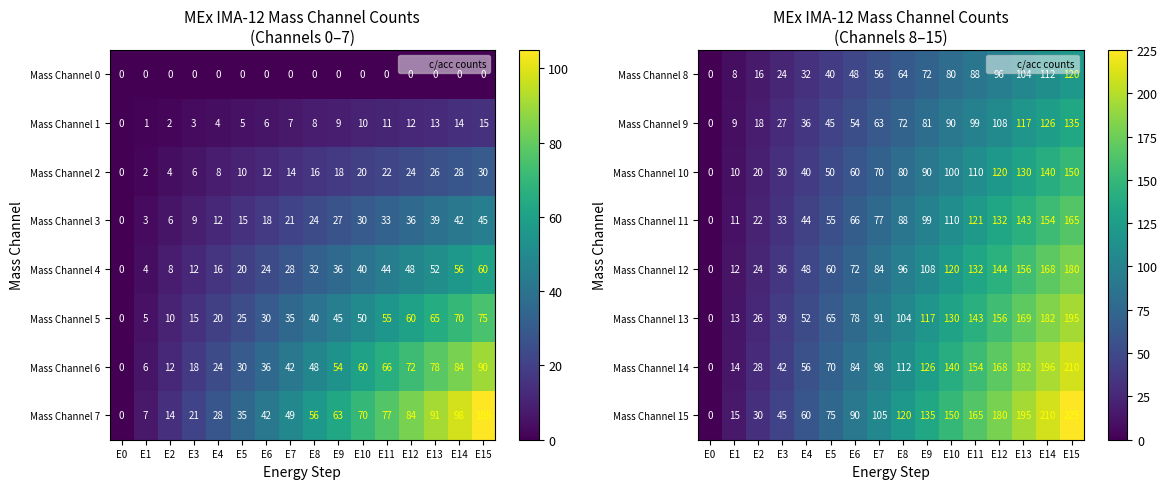

The value of Mass Channel 13 at E0 is 103. True or false?

False